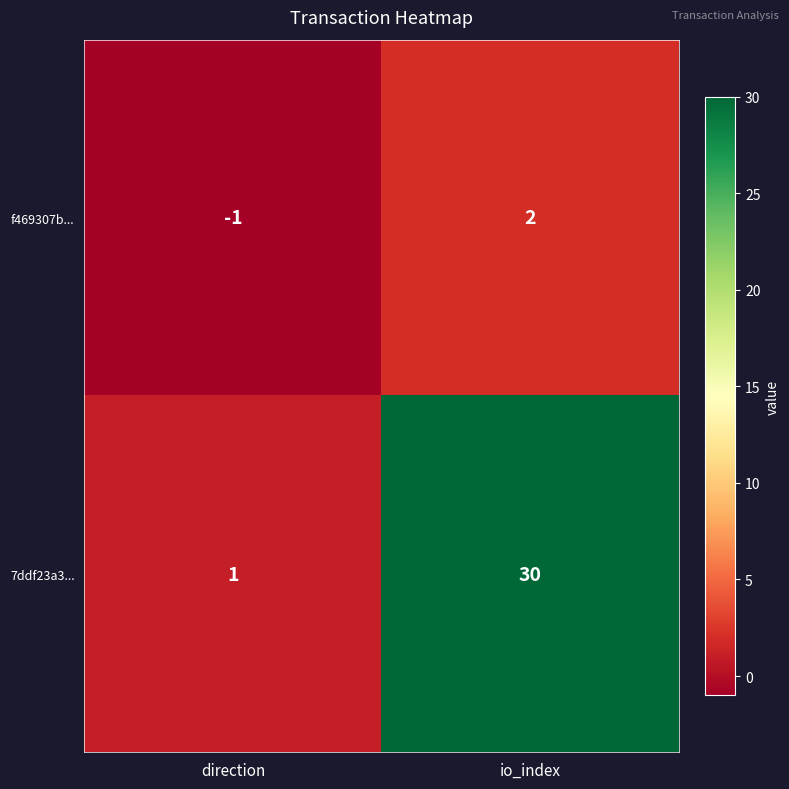

Where is f469307b... nearest to the value 0?

direction